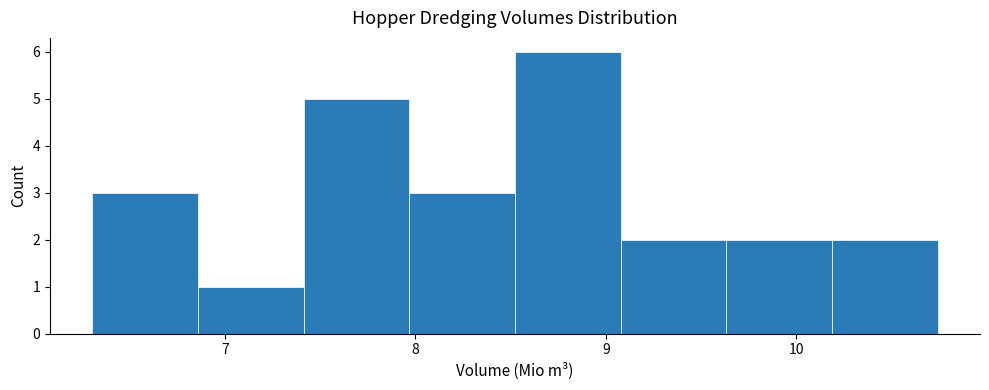

What is the height of the bar covering 7.4 to 8.0 on the x-axis? Neither the bar edges nor the heights are printed on the chart, so give them approximately, as read against the axes.

5